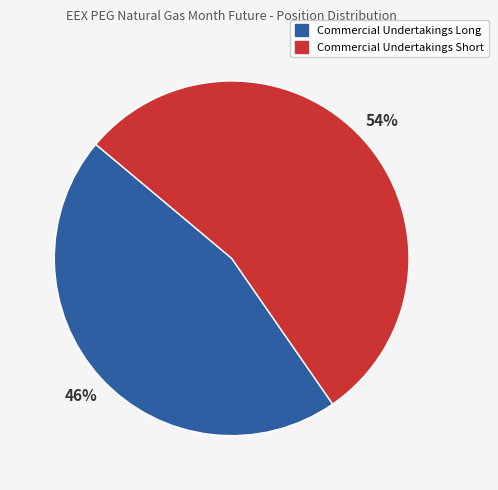

Rank the categories by value from lowest to highest.

Commercial Undertakings Long, Commercial Undertakings Short